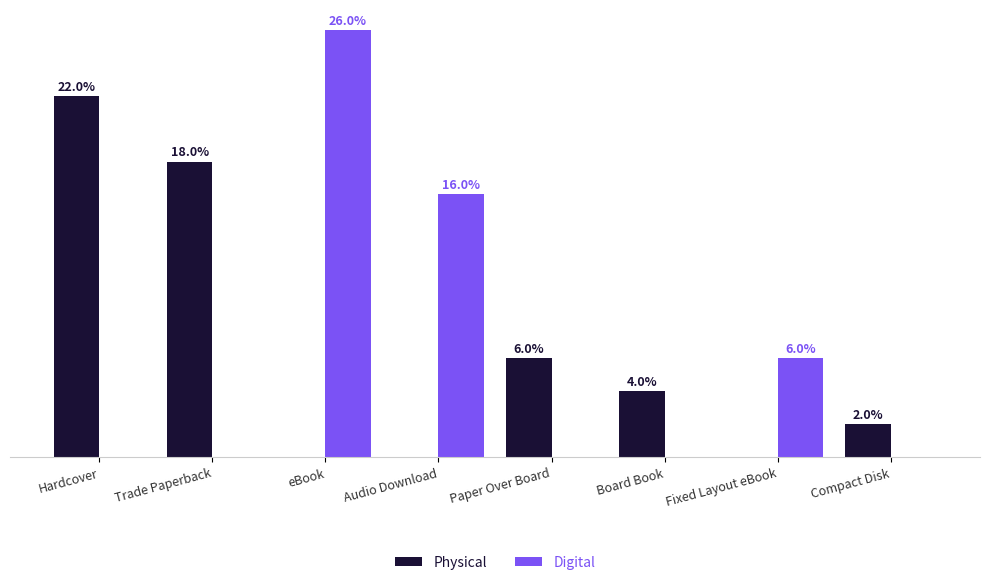

True or false: Physical has a value of 1 at Board Book.

False